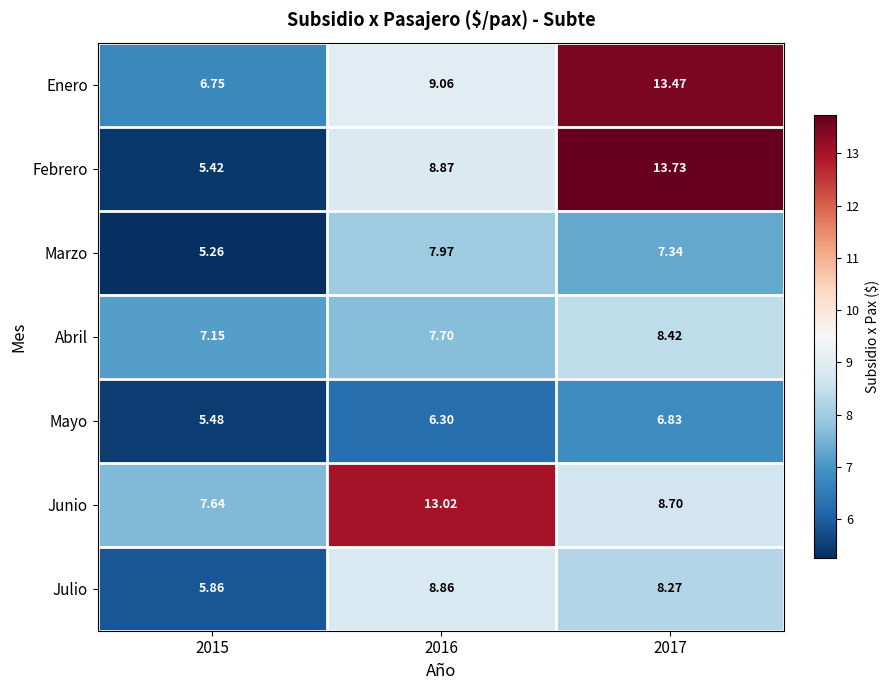

Which series changed the most between 2015 and 2016?

Junio